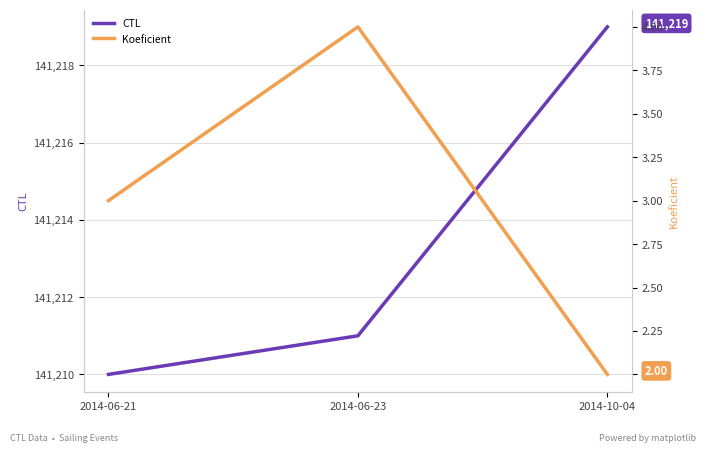

How many data points in Koeficient are above 3?

1